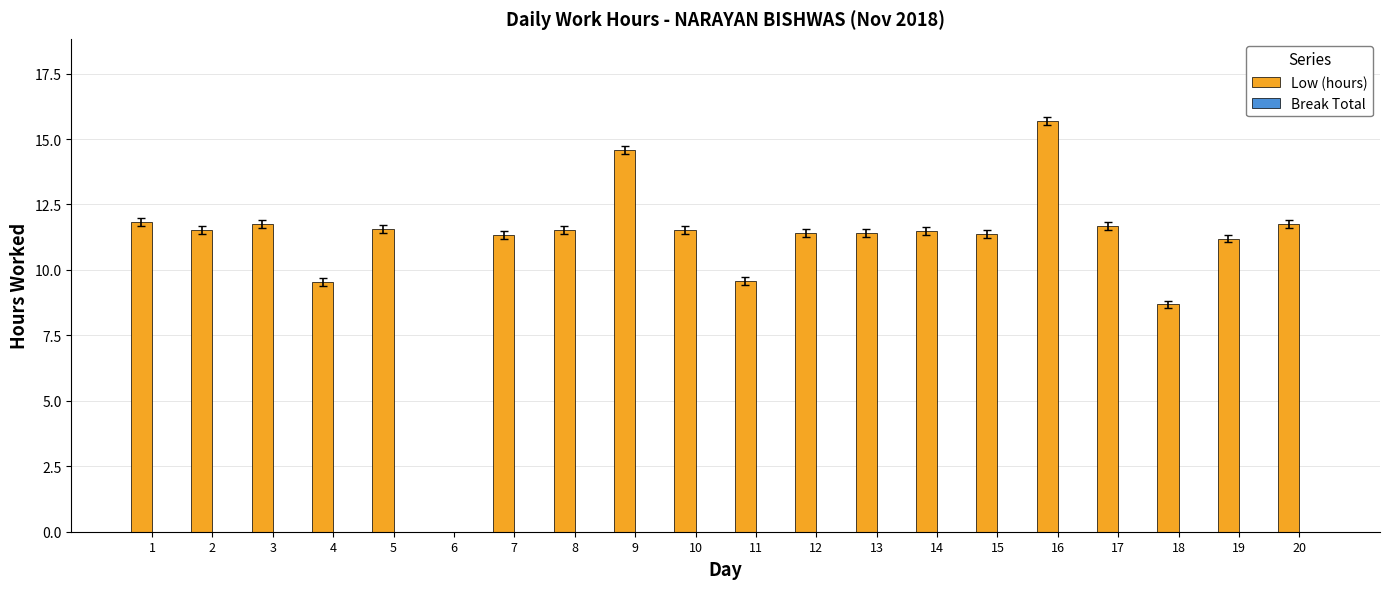

Which category has the highest value across all series?

16